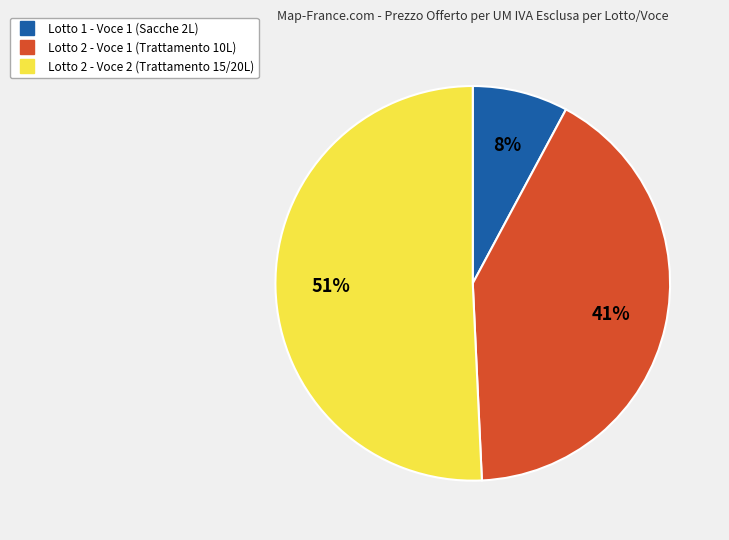

Which category accounts for the majority?

Lotto 2 - Voce 2